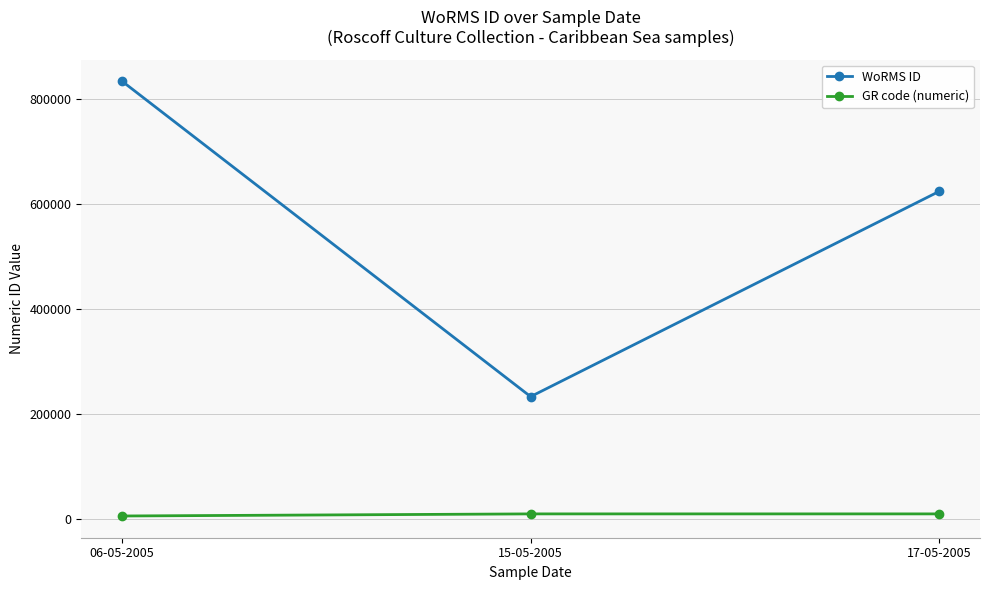

Which series has the largest range (max minus min)?

WoRMS ID